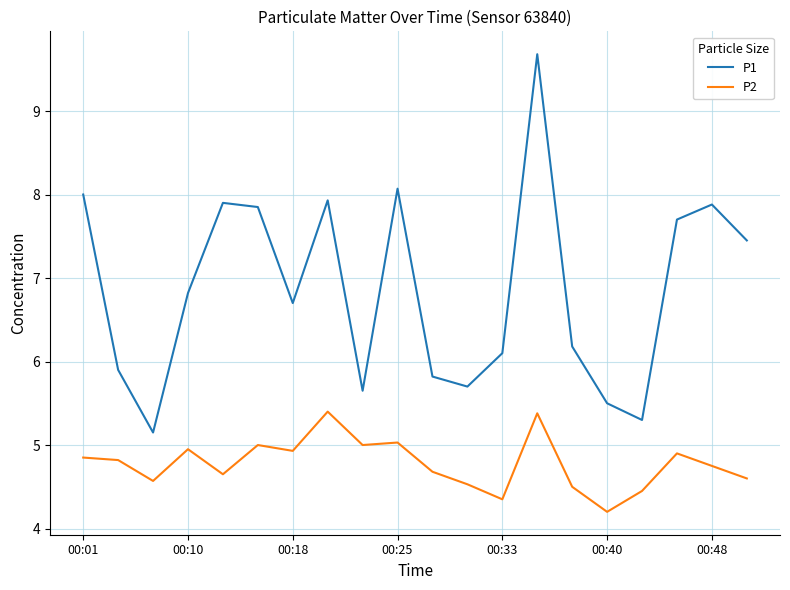

Which series has the largest total across all categories?

P1